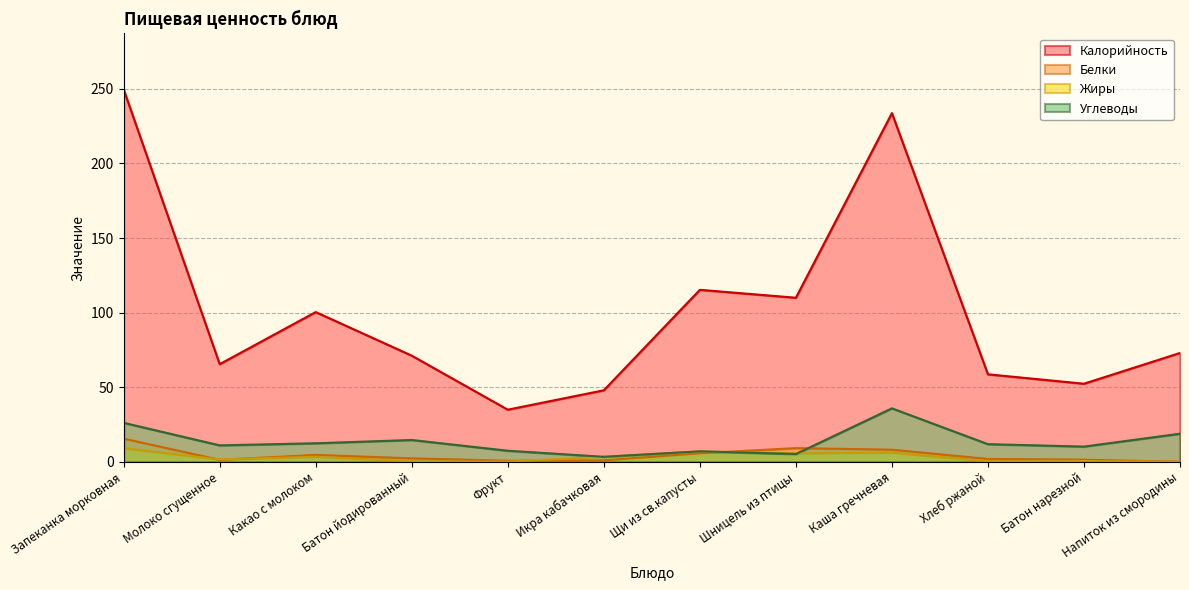

At which label does Белки first exceed 2?

Запеканка морковная